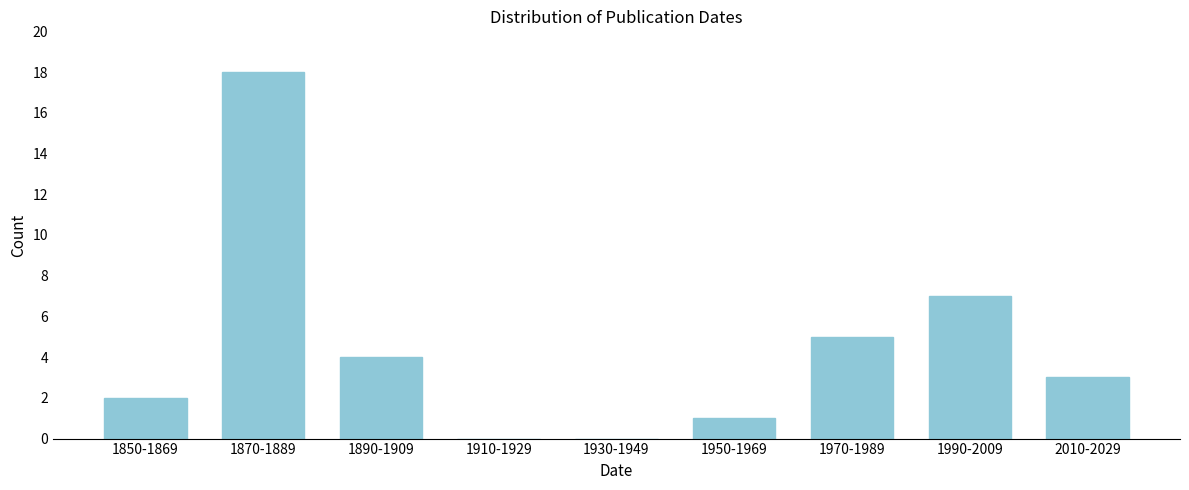

Reading left to right, list all the values displayed in this chart.

1850-1869=2	1870-1889=18	1890-1909=4	1910-1929=0	1930-1949=0	1950-1969=1	1970-1989=5	1990-2009=7	2010-2029=3